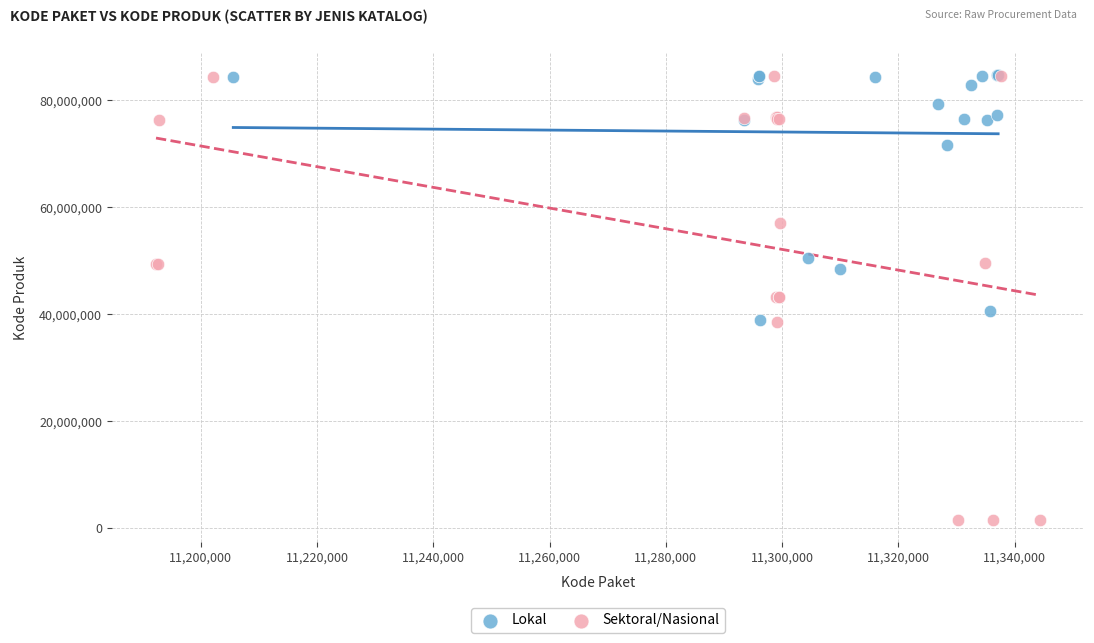

Which series contains the lowest Y value?

Sektoral/Nasional